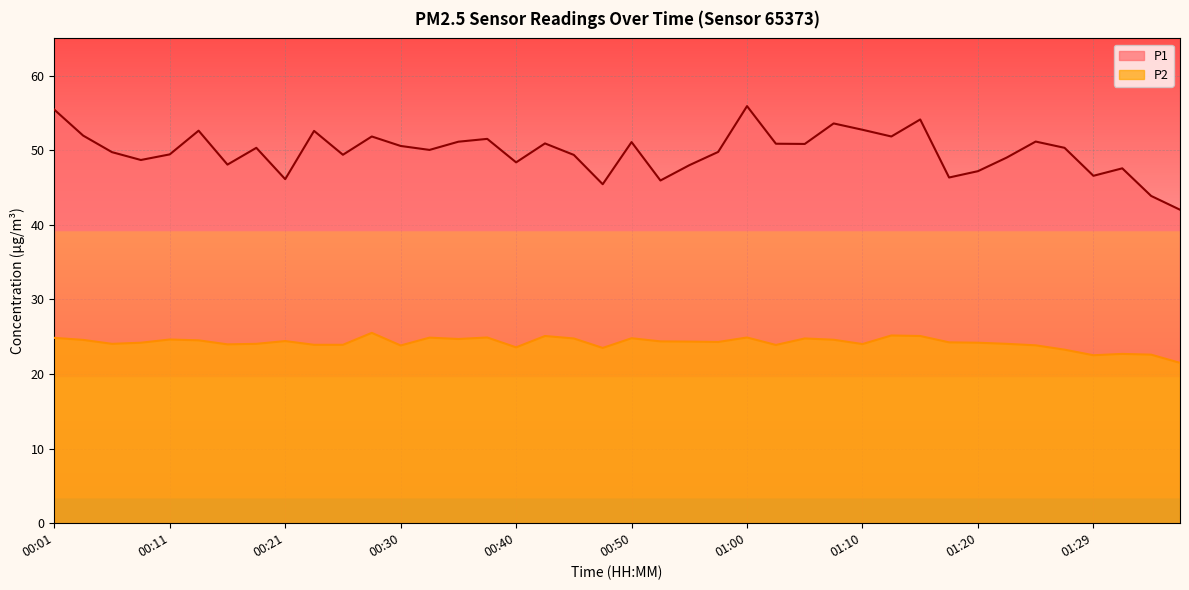

What are all the series names shown in the legend?

P1, P2